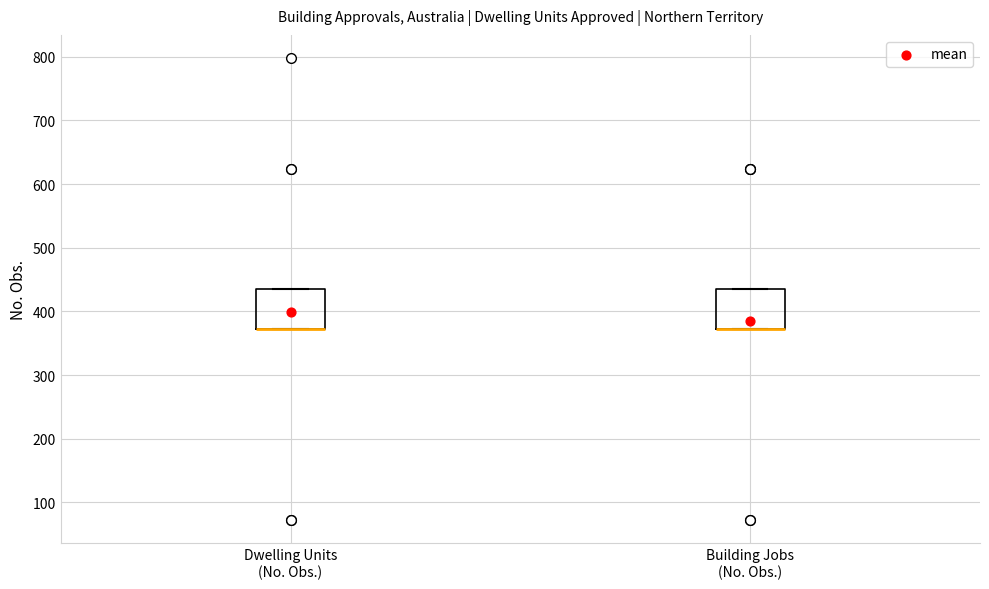

Reading left to right, read every box against the y-axis: the position of its median line, the range the box covers, and the ends of its whiskers. The values are not printed on the chart, so give them approximately, as read against the axis.

Dwelling Units (No. Obs.): median 370 (drawn on the box's lower edge), box 370 to 440, whiskers 370 to 440
Building Jobs (No. Obs.): median 370 (drawn on the box's lower edge), box 370 to 440, whiskers 370 to 440